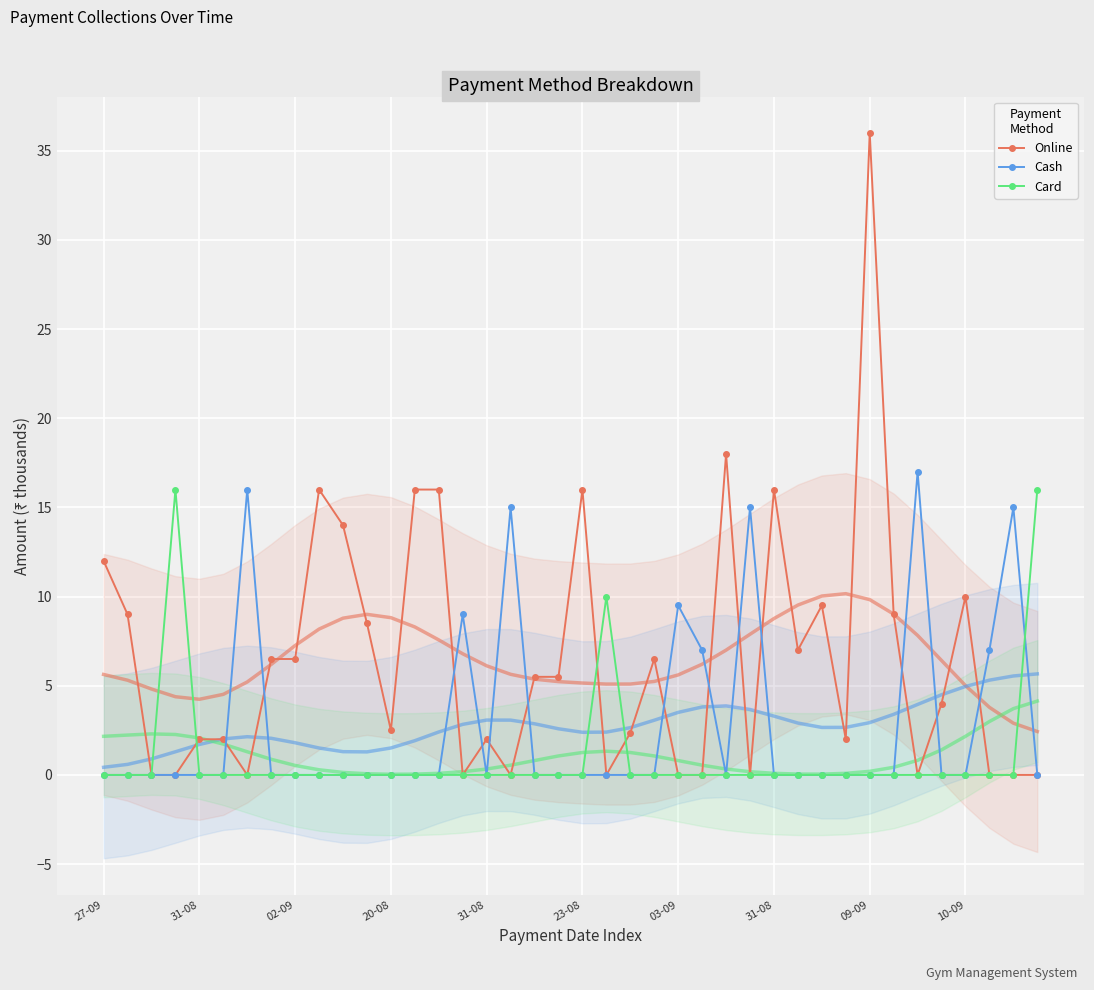

Rank the series by their average value, from lowest to highest.

Card, Cash, Online